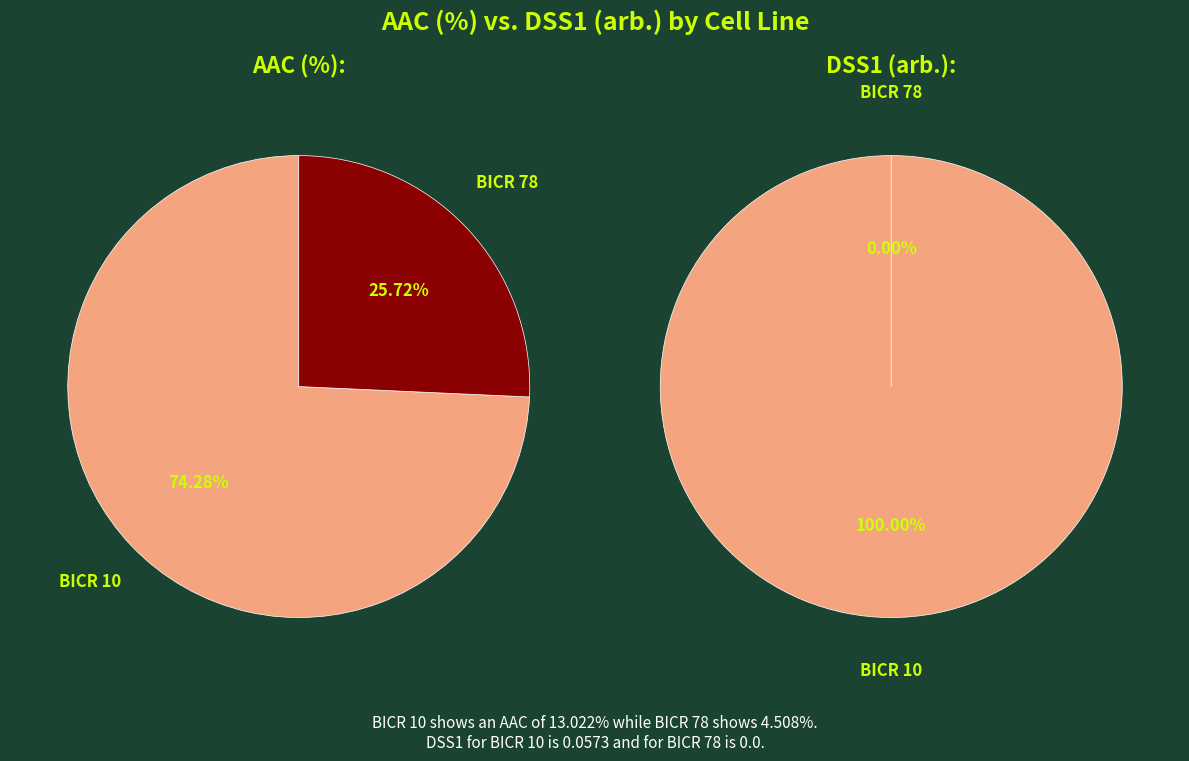

What portion of the pie excludes BICR 10?

25.7%